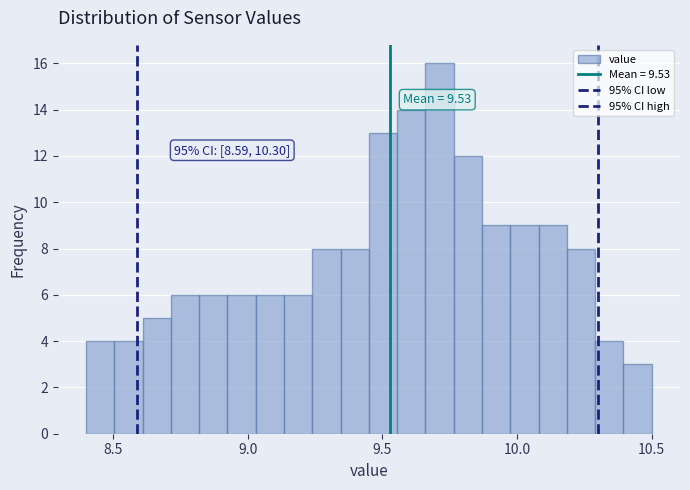

Around what value on the x-axis is the tallest bar? Give the approximate position of its centre, as read against the axis.

9.70